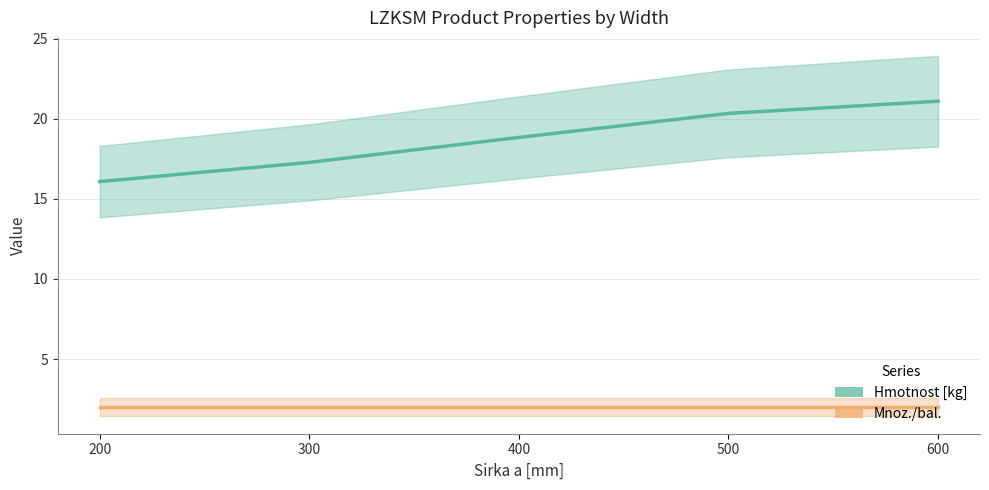

What is the value of the Mnoz./bal. point at the 4th from the left?

2.0